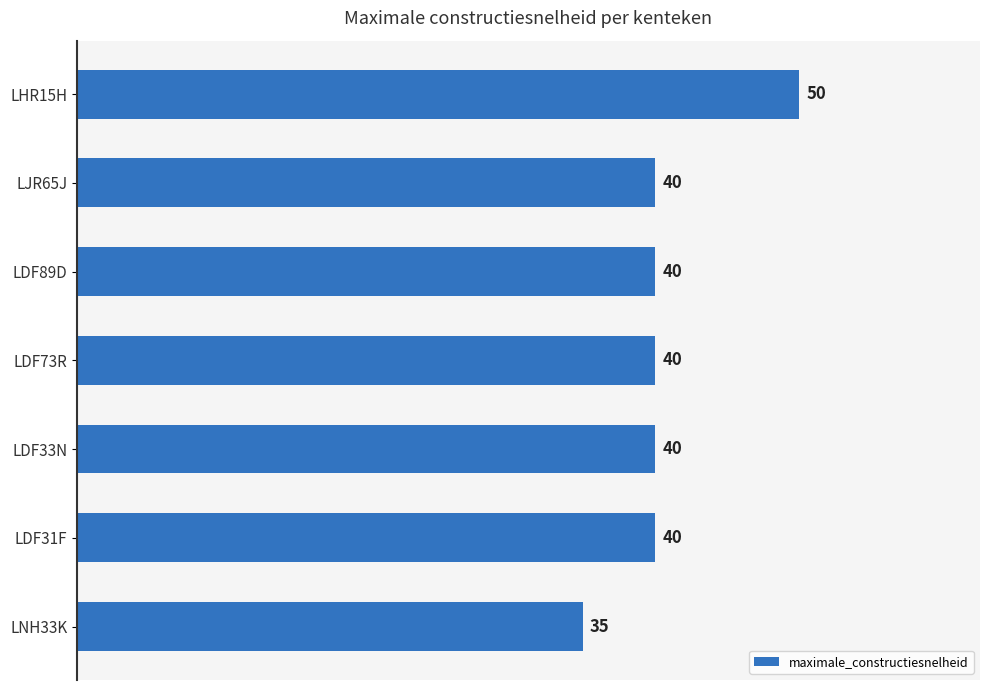

What is the smallest value displayed?

35